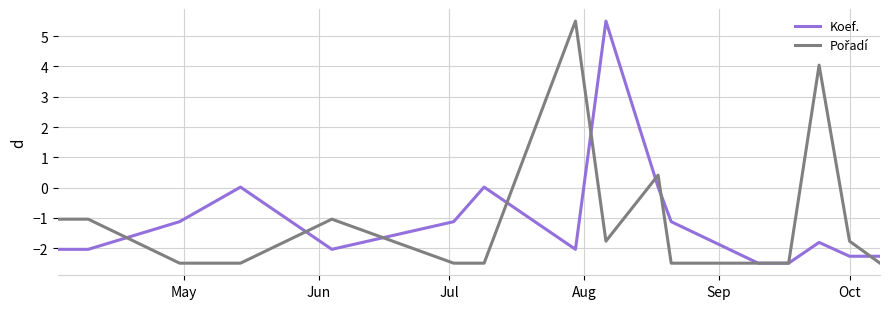

What is the maximum value shown in the chart?

5.5